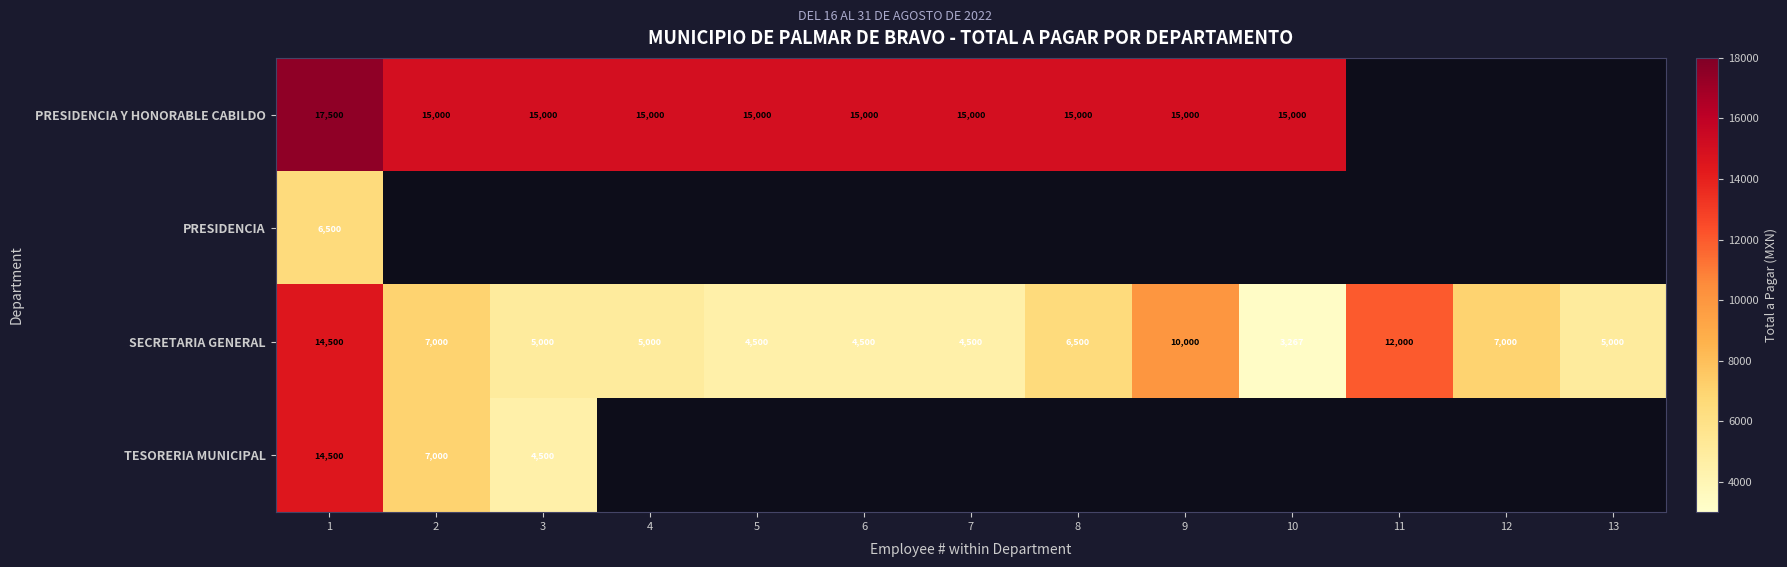

Is it true that SECRETARIA GENERAL equals 6293.6 at 1?

False